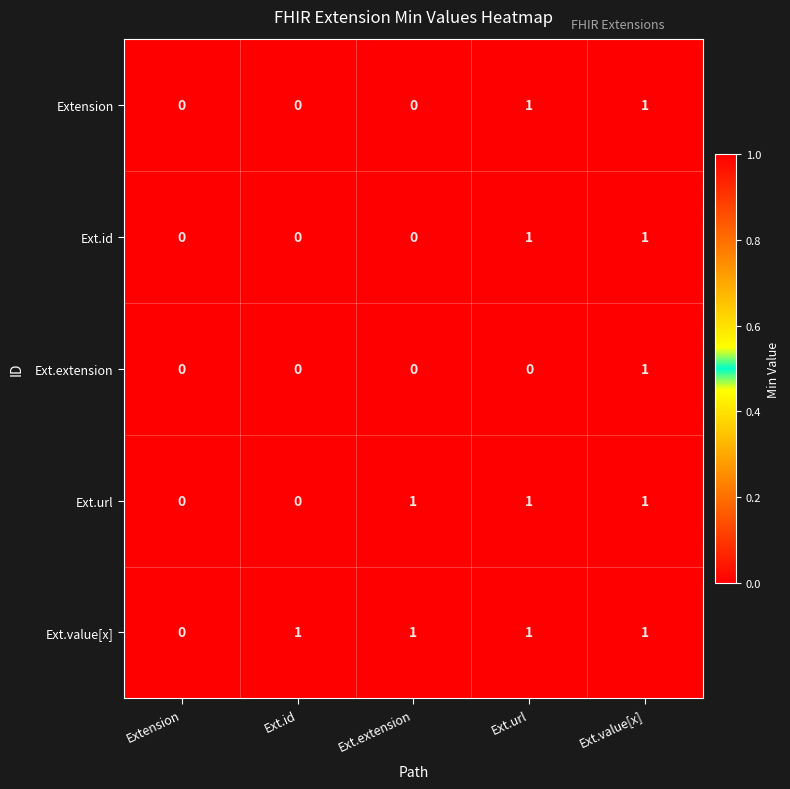

Which series has the largest total across all categories?

Ext.value[x]